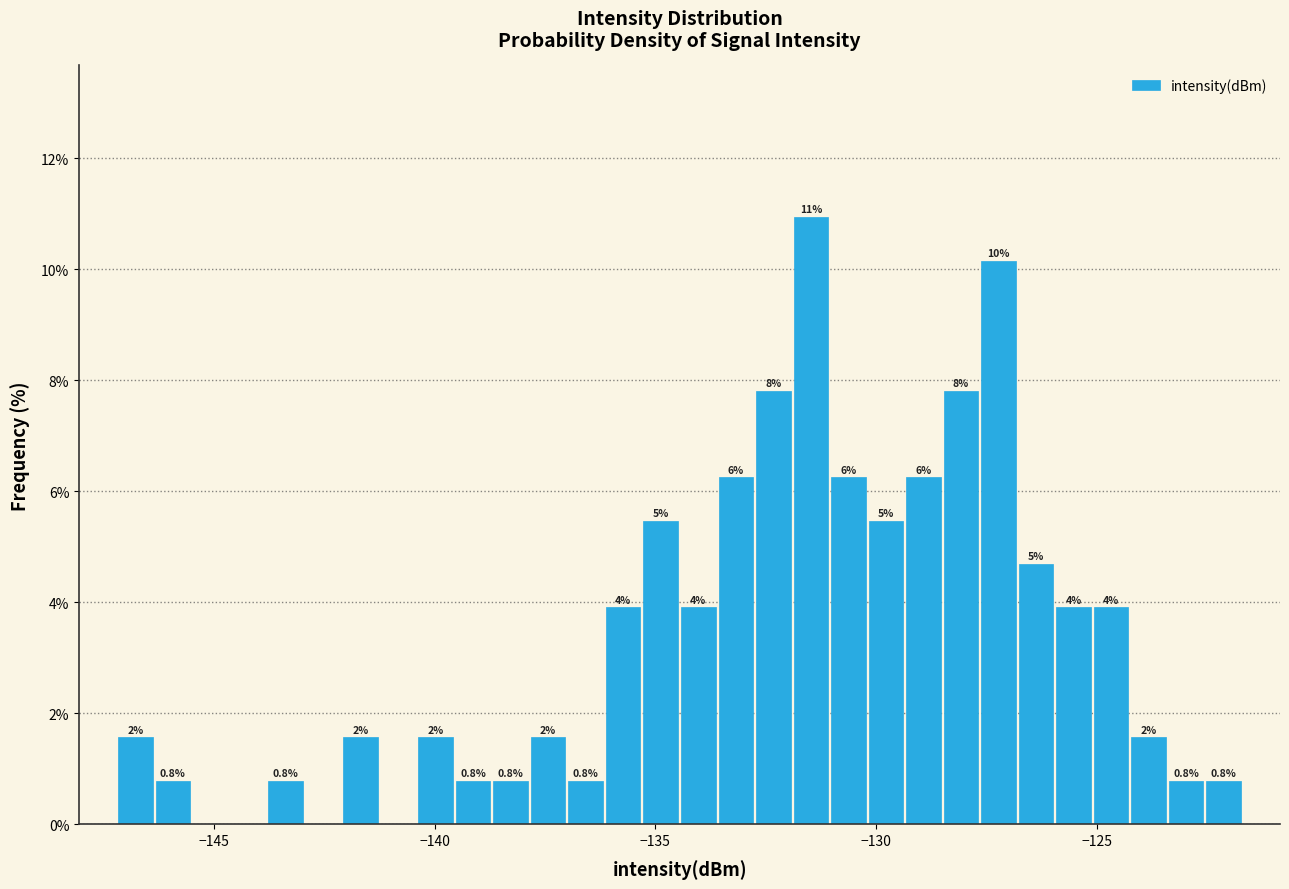

Read against the x-axis, roughly where is the centre of the tallest bar?

-131.5